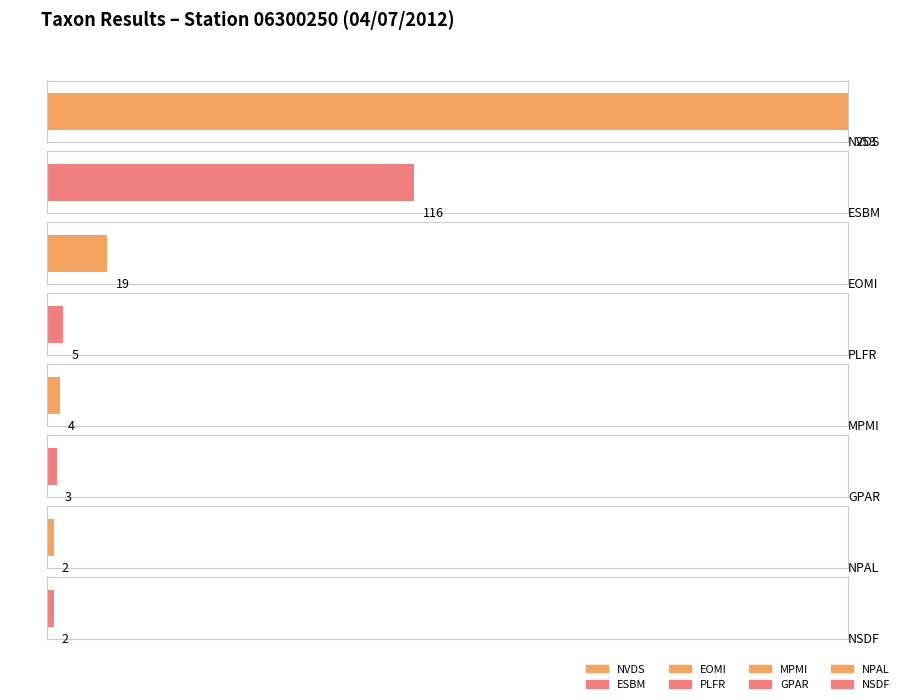

List the labels in order of value, largest first.

NVDS, ESBM, EOMI, PLFR, MPMI, GPAR, NPAL, NSDF